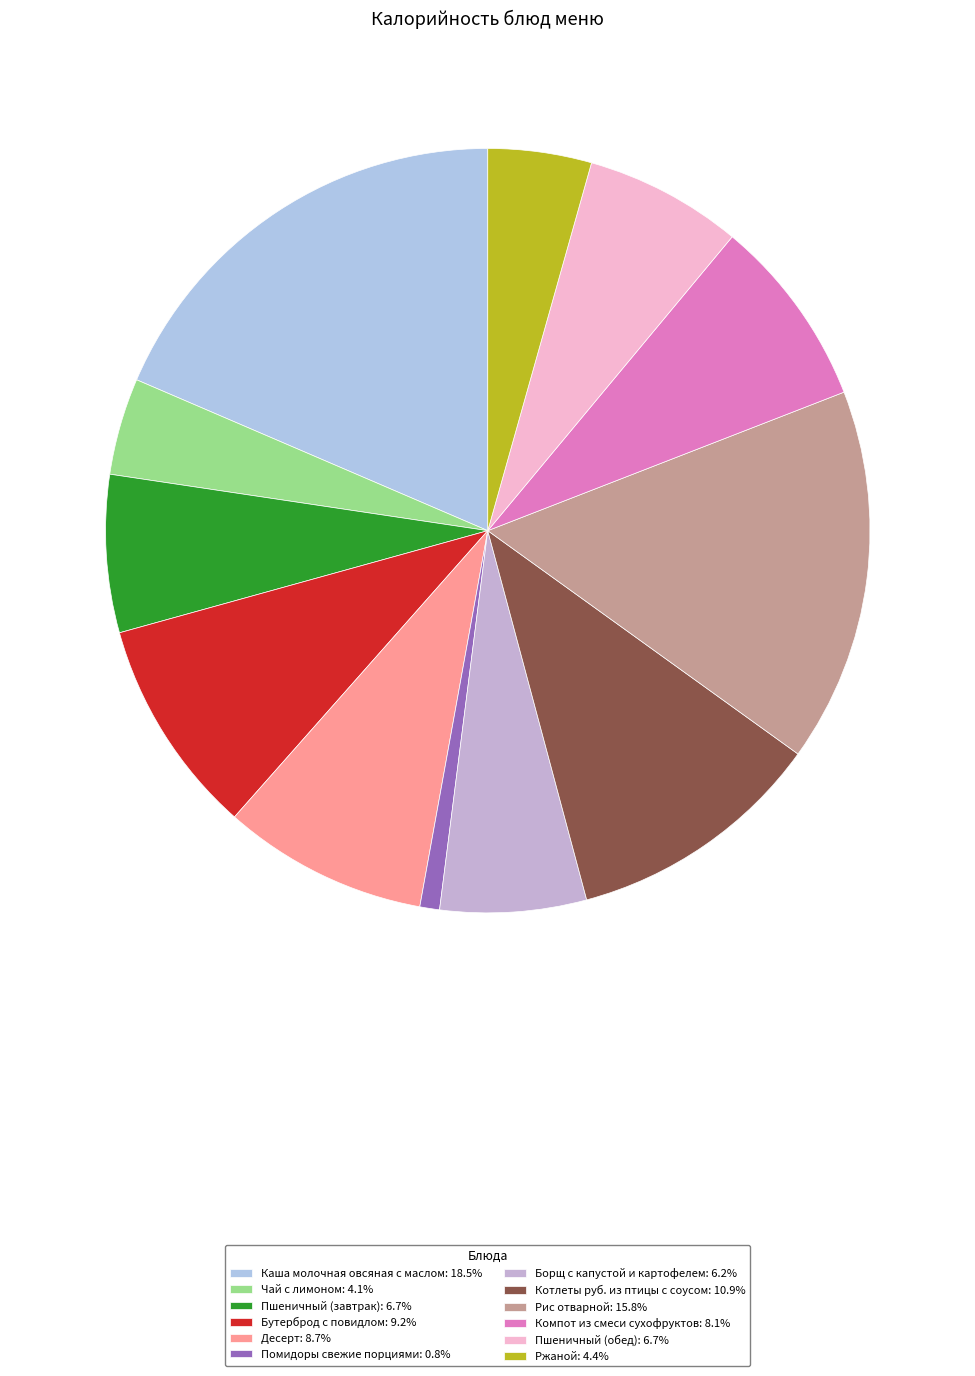

How many segments does this pie chart have?

12